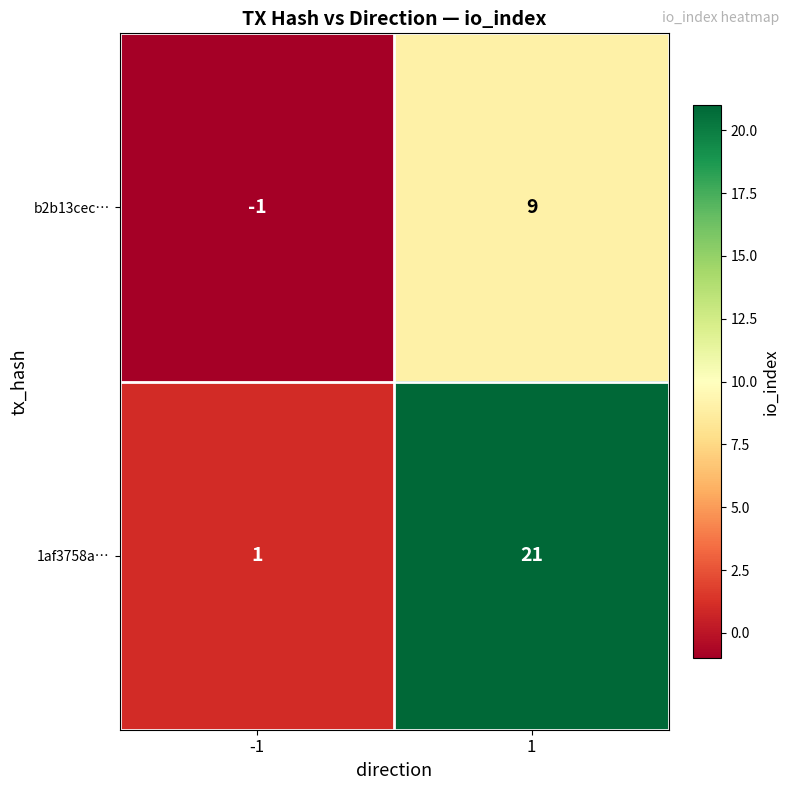

What is the sum of all 1af3758a… values?

22